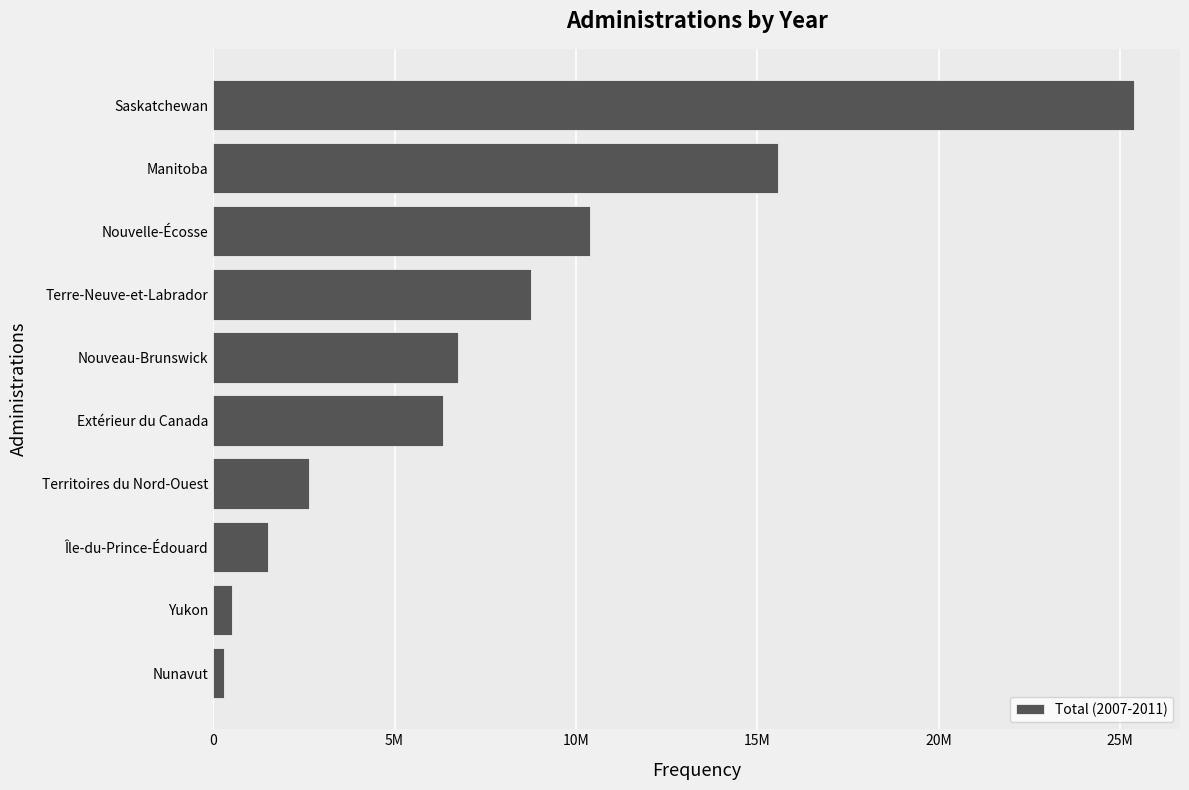

At which category does the chart reach its peak across all series?

Saskatchewan